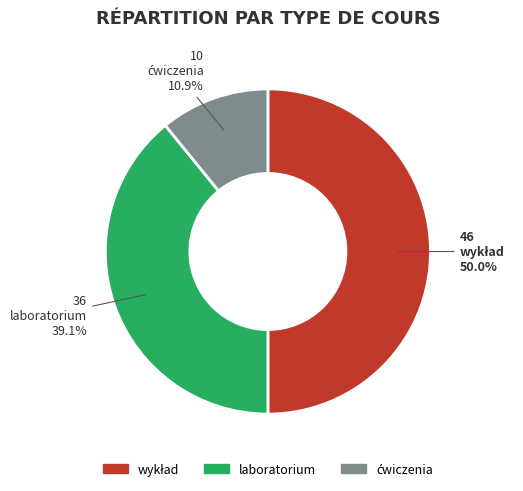

Does laboratorium represent more than half of the total?

No